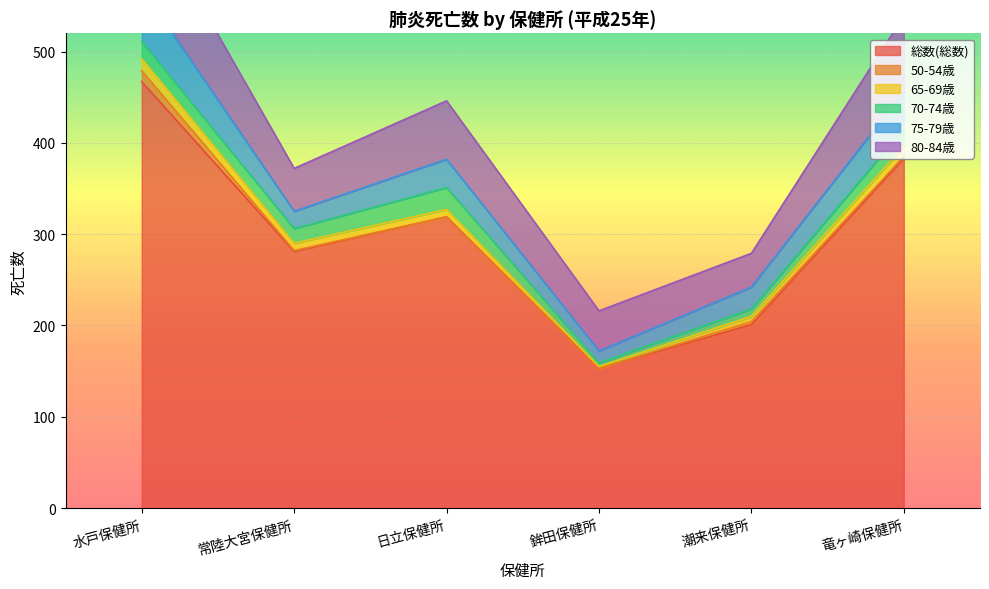

True or false: 70-74歳 and 総数(総数) cross at least once.

False